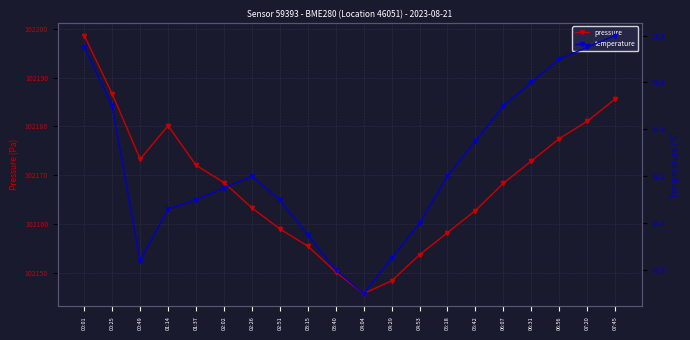

Is this an area chart (filled region under the line)?

No